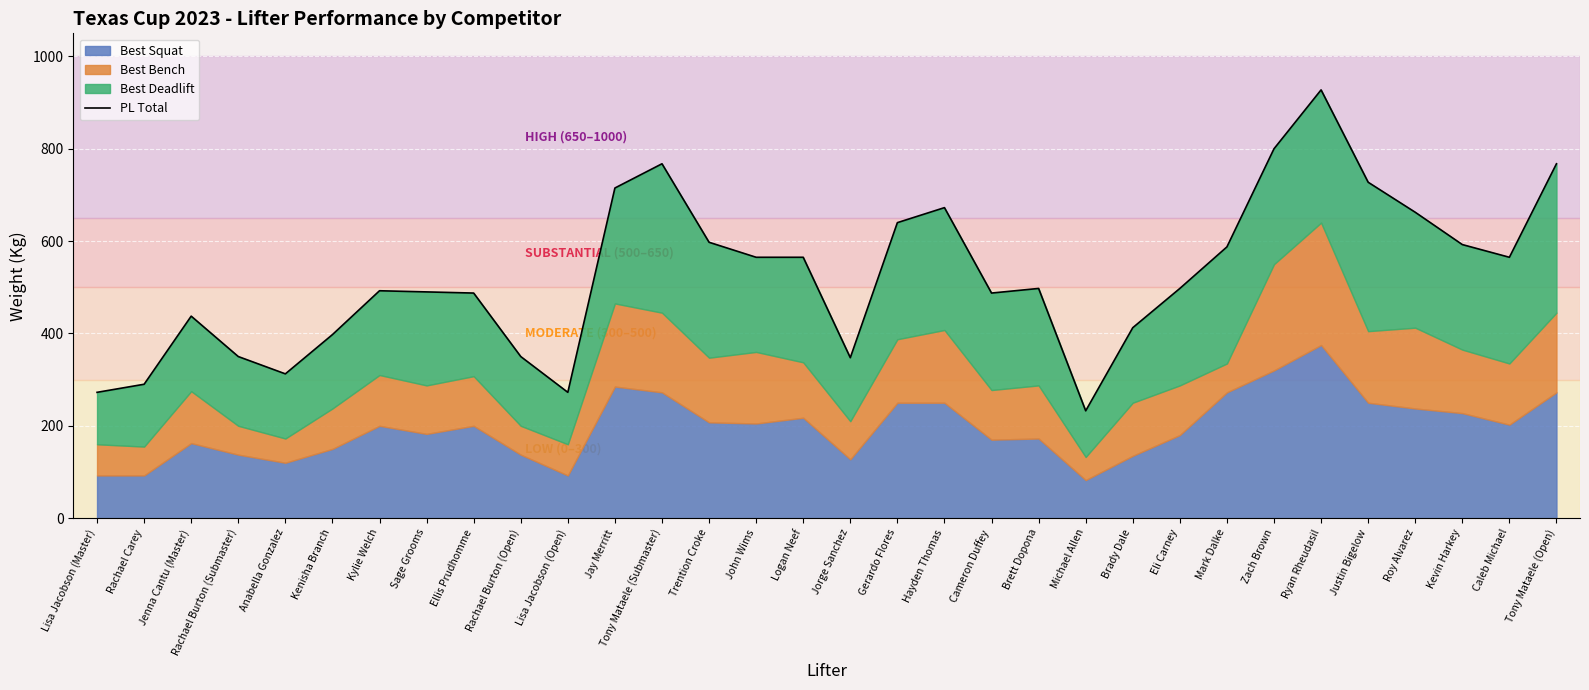

Between Jay Merritt and Roy Alvarez, which is larger?

Jay Merritt